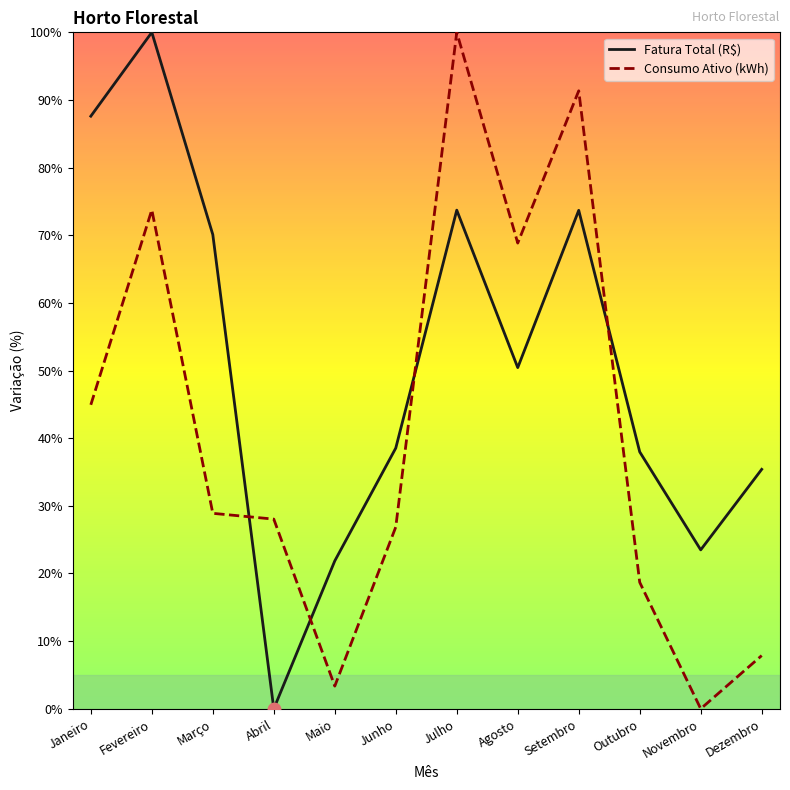

Rank the series at Março from highest to lowest value.

Fatura Total (R$), Consumo Ativo (kWh)